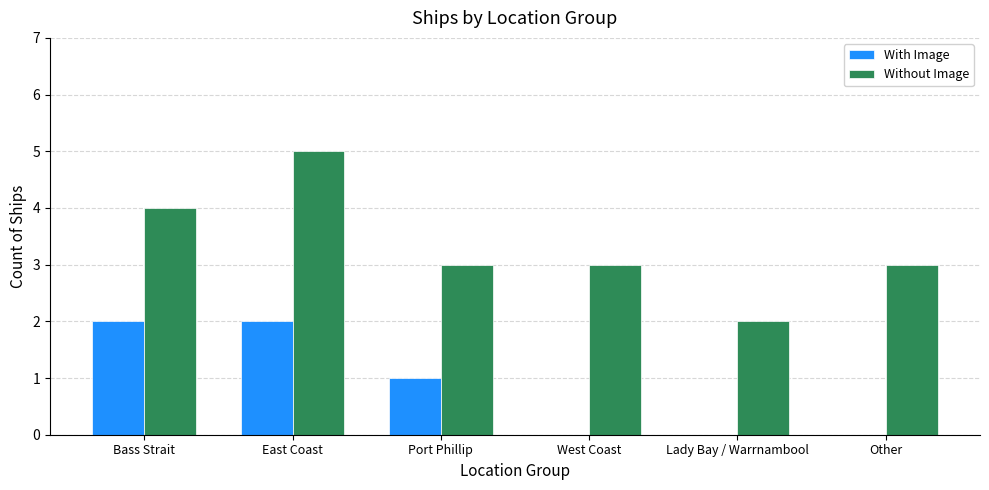

What value does the With Image series have at East Coast?

2